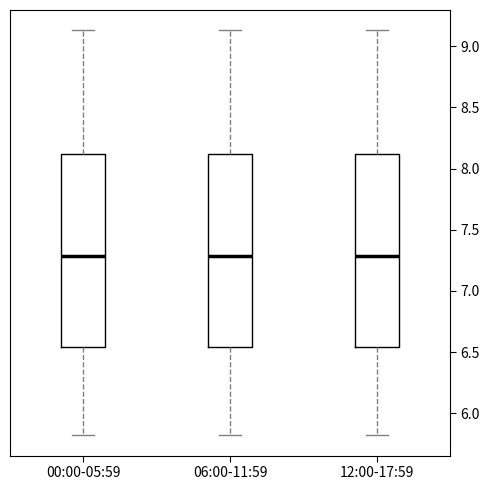

Reading left to right, transcribe this box plot: for each box, give where its median line is, the range the box spans, and where its two whiskers end, as read against the y-axis. The values are not printed on the chart, so give them approximately, as read against the axis.

00:00-05:59: median 7.30, box 6.55 to 8.10, whiskers 5.80 to 9.15
06:00-11:59: median 7.30, box 6.55 to 8.10, whiskers 5.80 to 9.15
12:00-17:59: median 7.30, box 6.55 to 8.10, whiskers 5.80 to 9.15